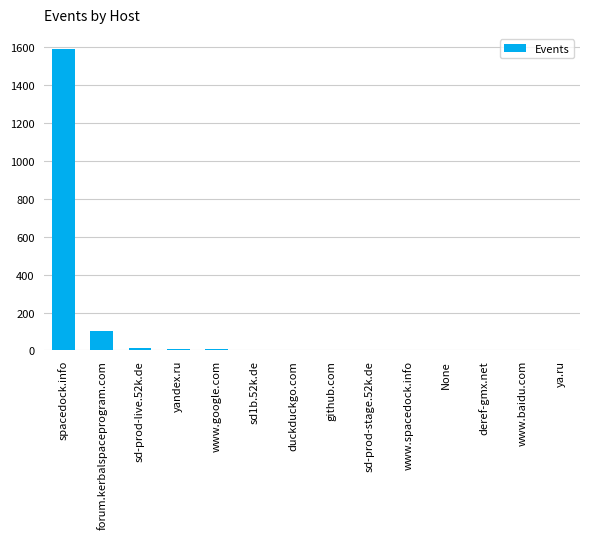

What is the difference between the values at sd1b.52k.de and duckduckgo.com?

1